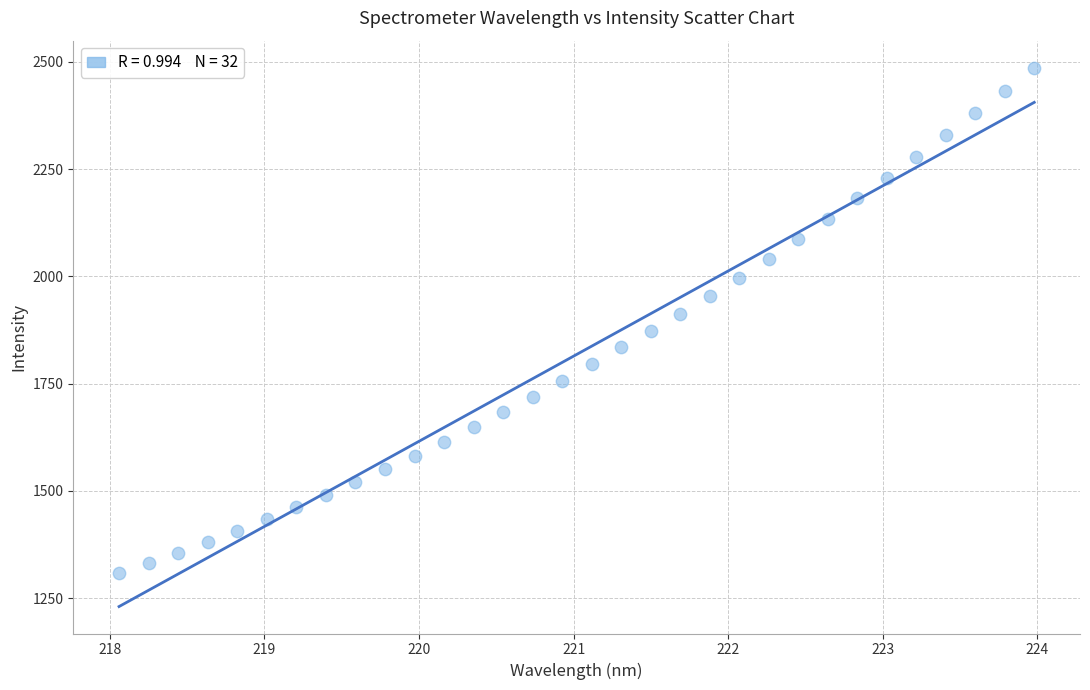

What is the range of Y values (max minus min)?

1179.1